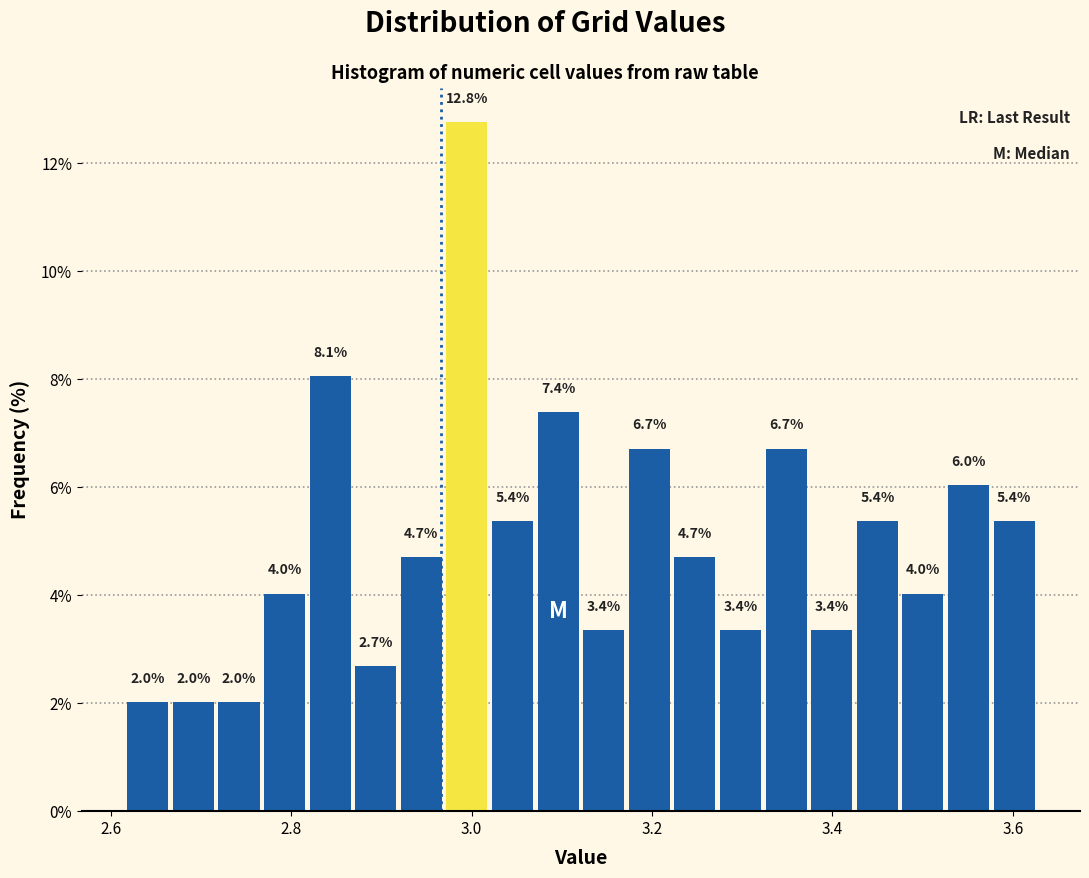

Around what value on the x-axis is the tallest bar? Give the approximate position of its centre, as read against the axis.

3.00